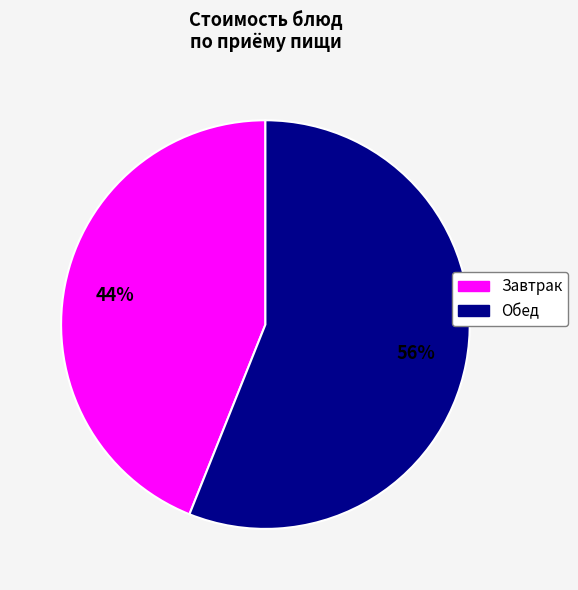

Is there any slice that represents more than half of the pie?

Yes